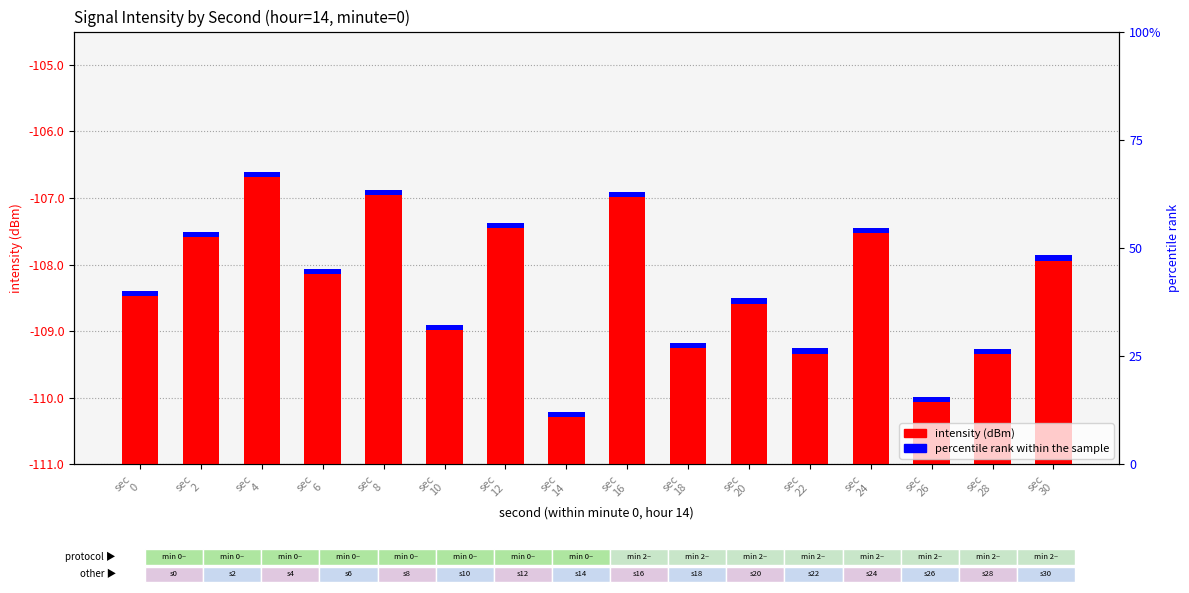

Which has a higher value, sec
20 or sec
24?

sec
24